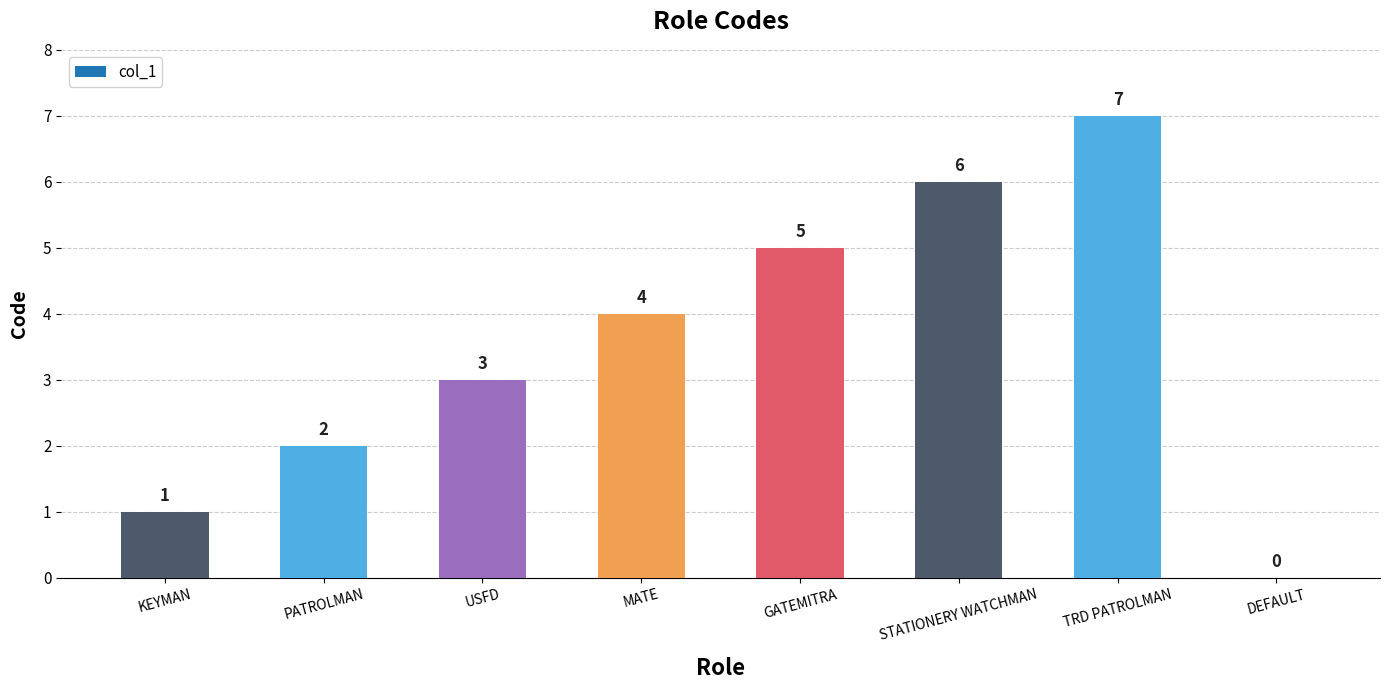

Reading right to left, extract all data points from this chart.

DEFAULT=0	TRD PATROLMAN=7	STATIONERY WATCHMAN=6	GATEMITRA=5	MATE=4	USFD=3	PATROLMAN=2	KEYMAN=1